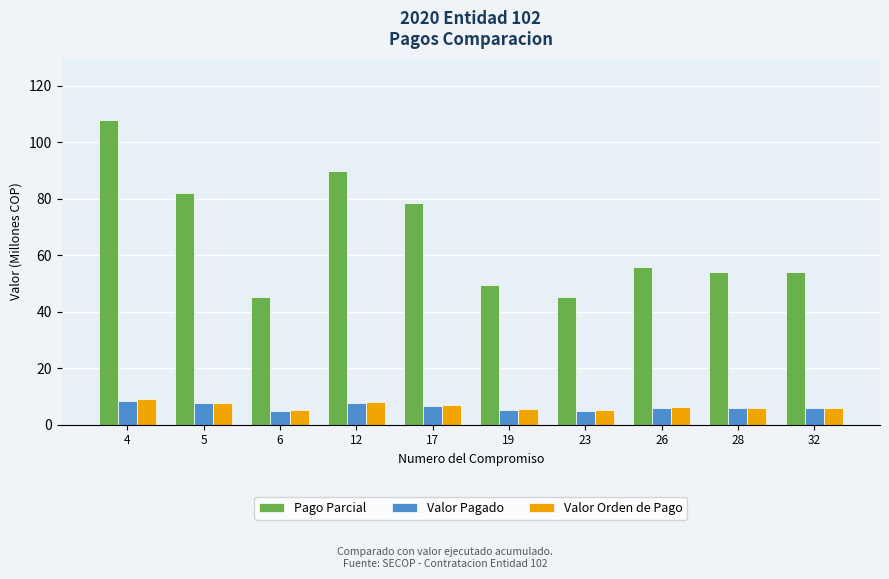

Which series changed the most between 5 and 6?

Pago Parcial